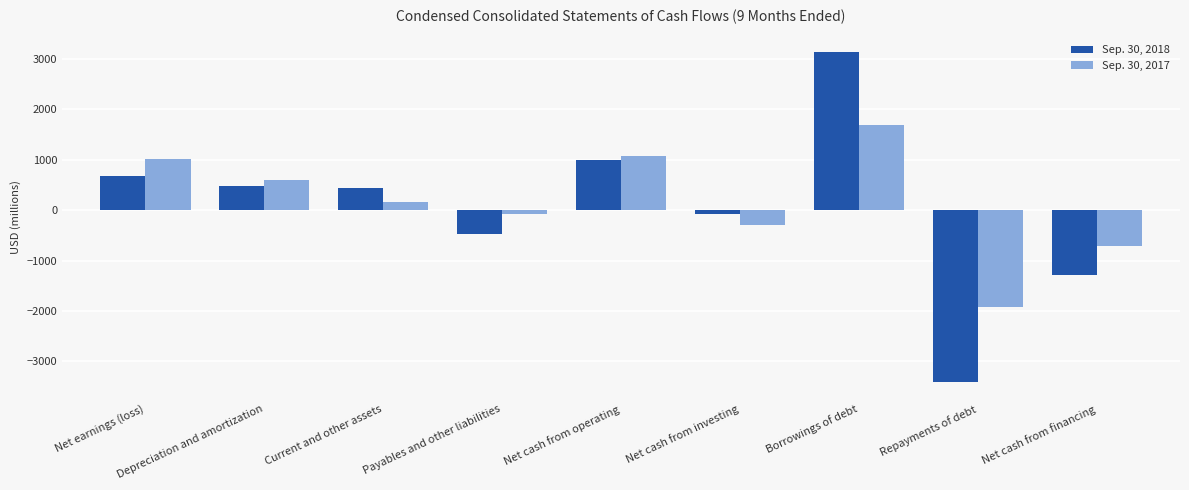

What is the label of the 4th bar from the right?

Net cash from investing